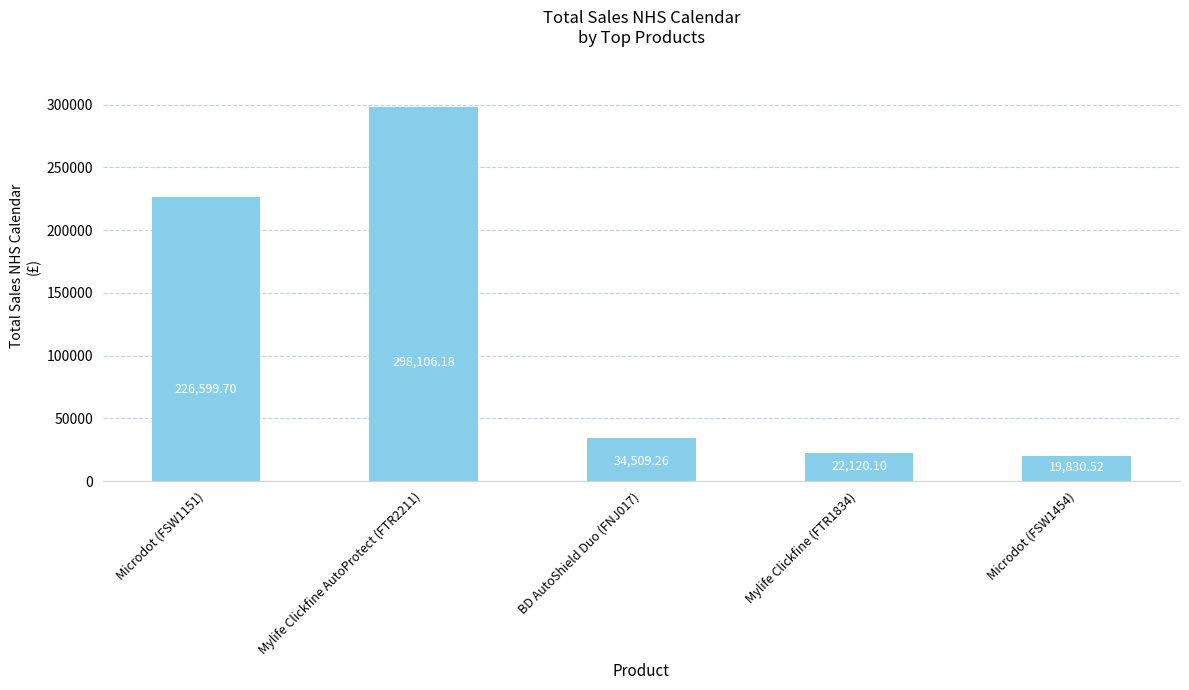

What is the maximum value shown in the chart?

298106.2